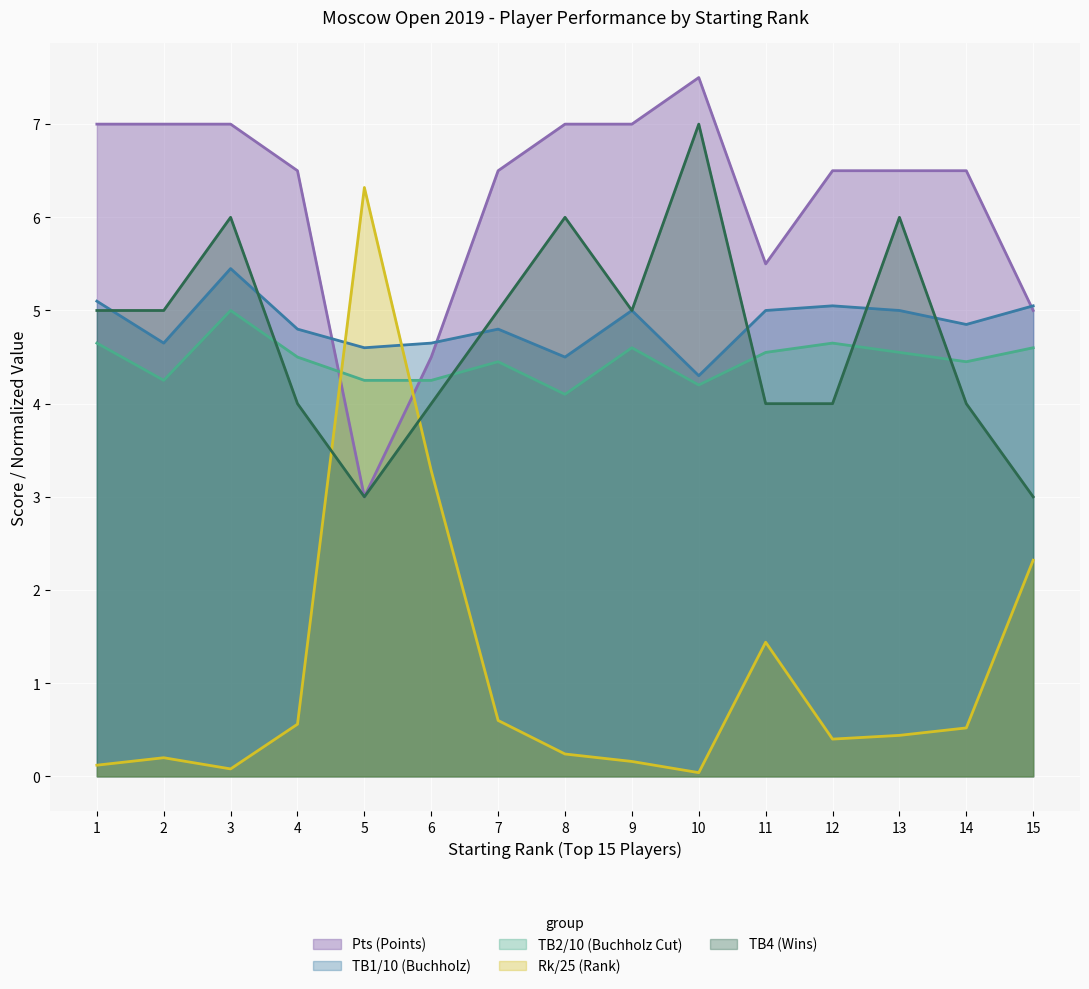

At which category does TB1 reach its first local peak?

3